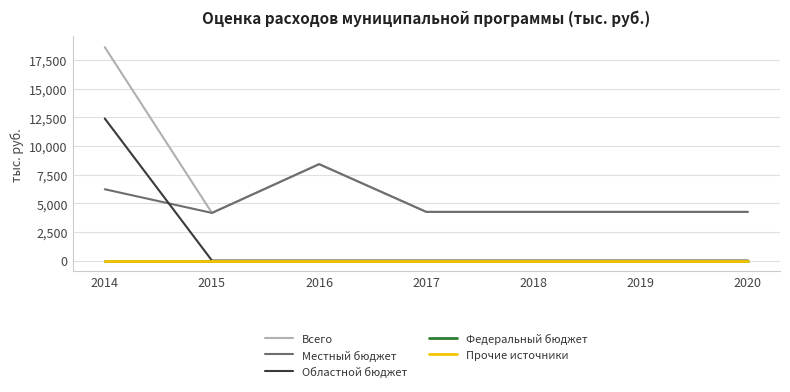

True or false: Всего has a value of 8417.9 at 2016.

True